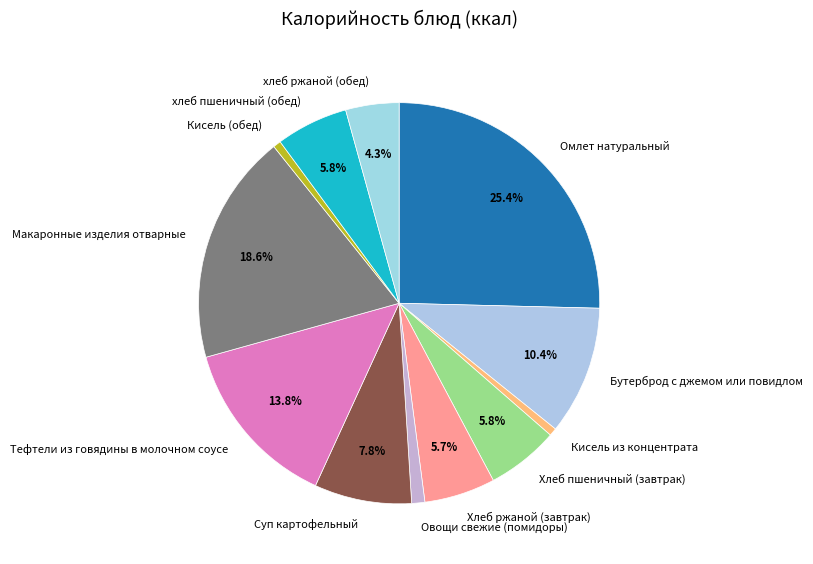

To the nearest percent, what percentage of the pie is Макаронные изделия отварные?

19%